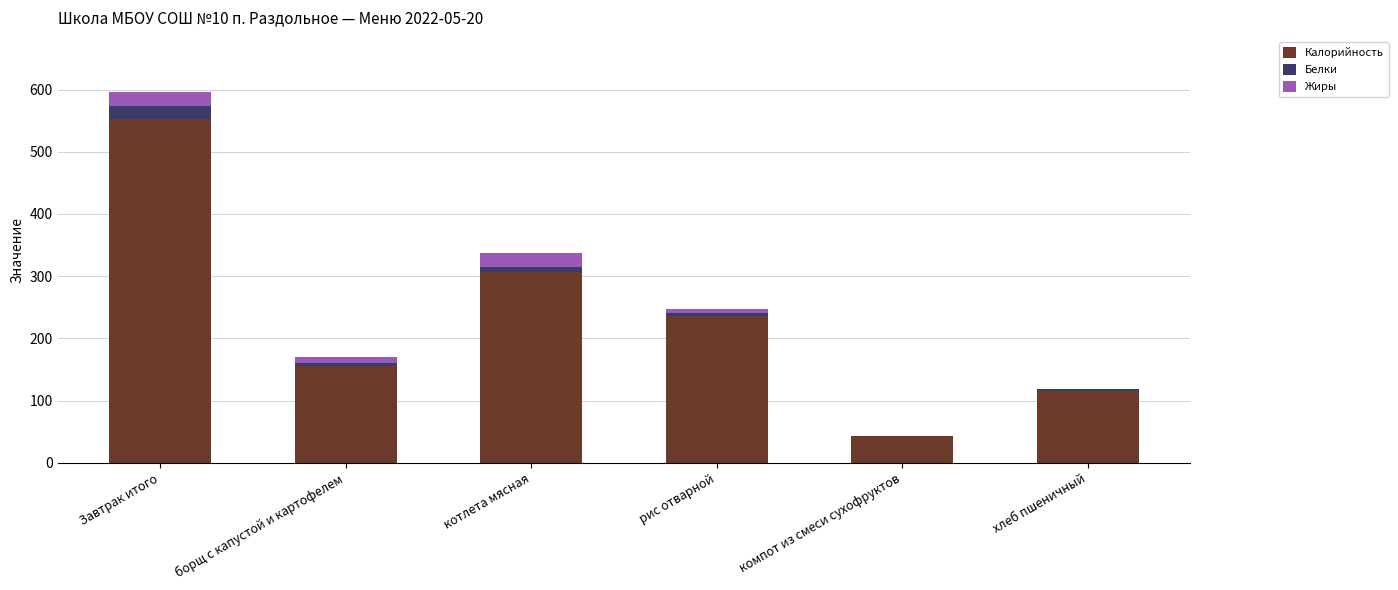

At which category is the sum across all series the highest?

Завтрак итого